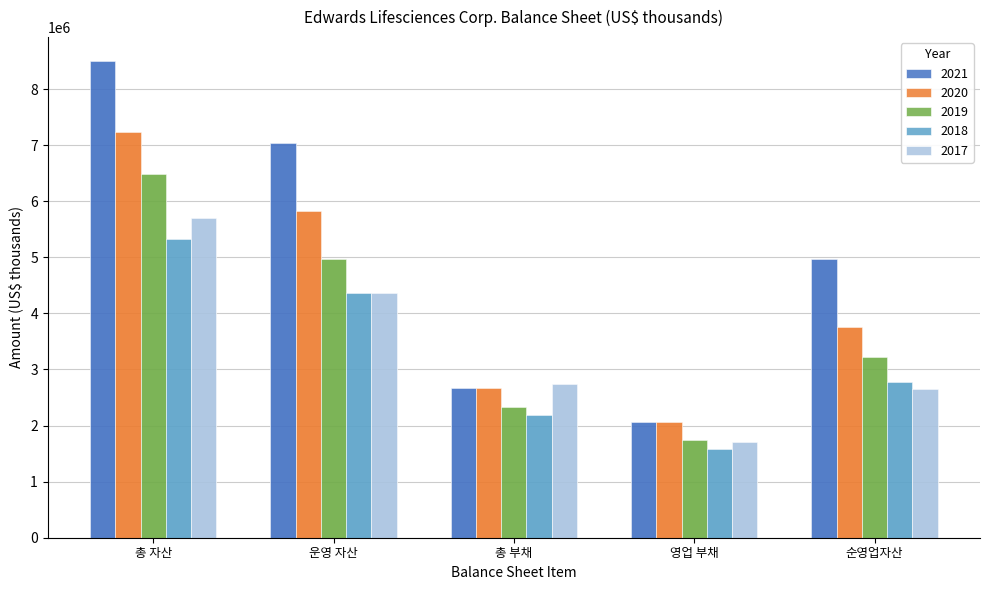

At which category is the sum across all series the highest?

총 자산